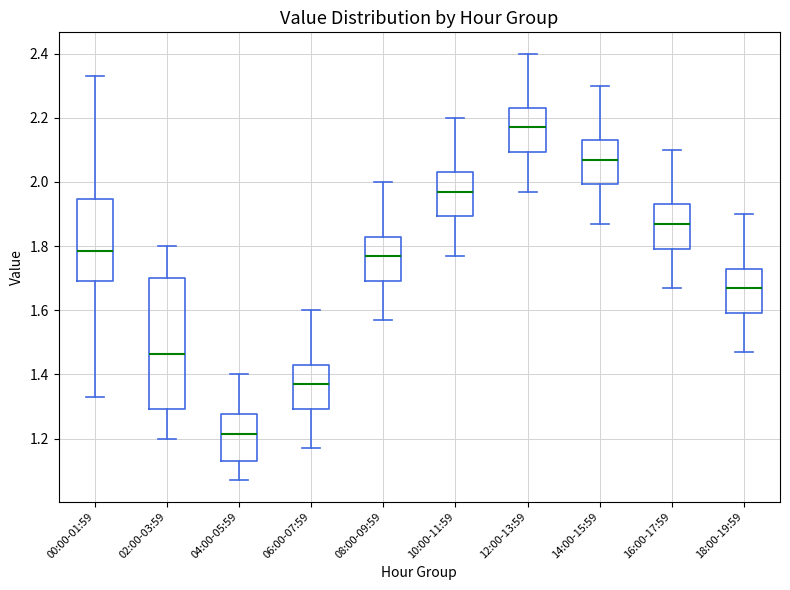

Where does the upper whisker of the box for 12:00-13:59 end on the y-axis? The values are not printed on the chart, so give them approximately, as read against the axis.

2.40